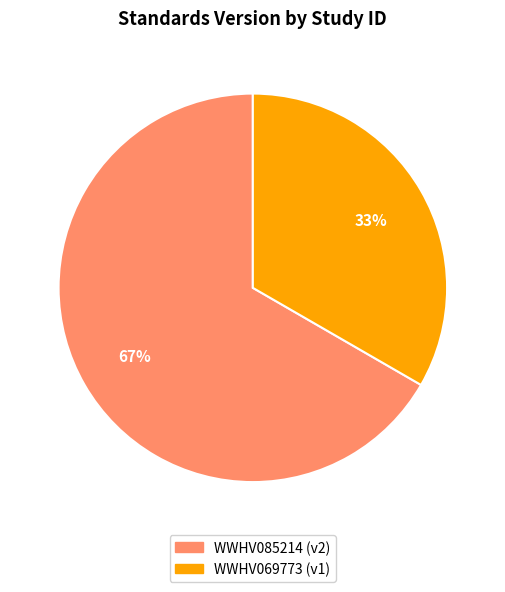

How many slices are in this pie chart?

2